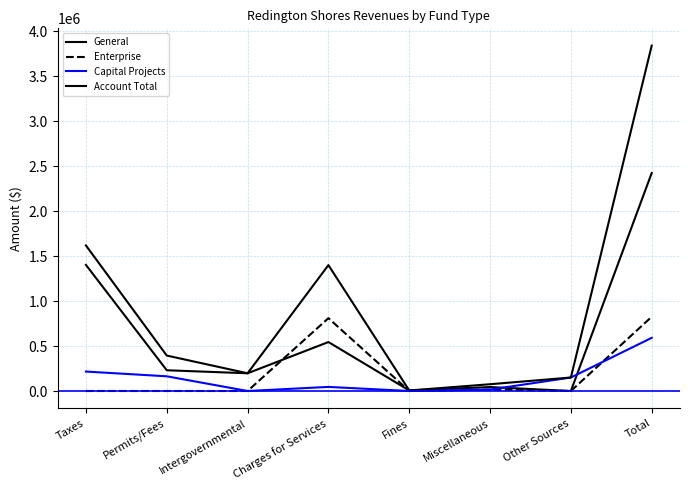

How many lines are shown in the chart?

4